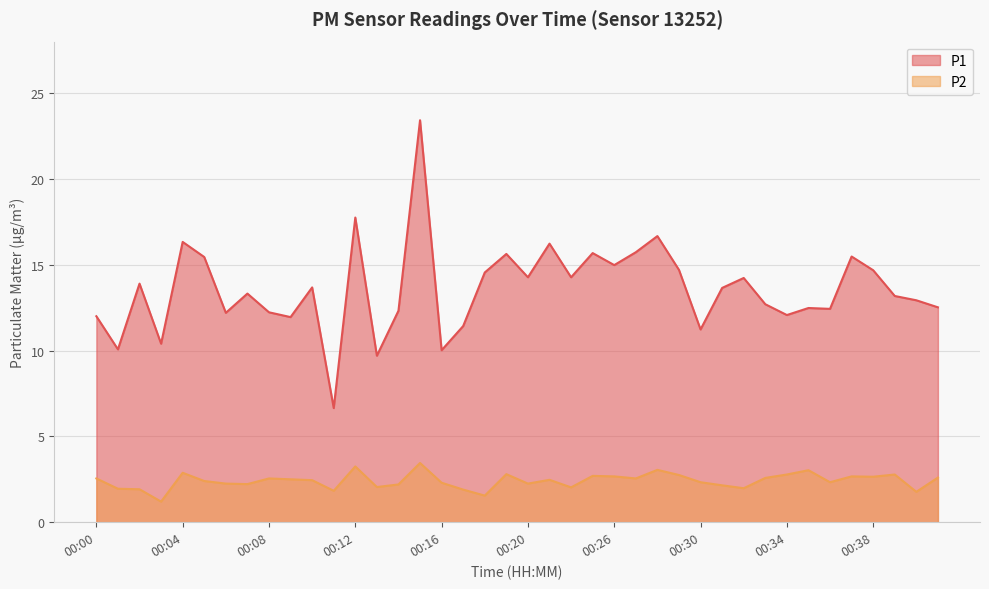

The P1 series shows 2.7 at 00:34. True or false?

False